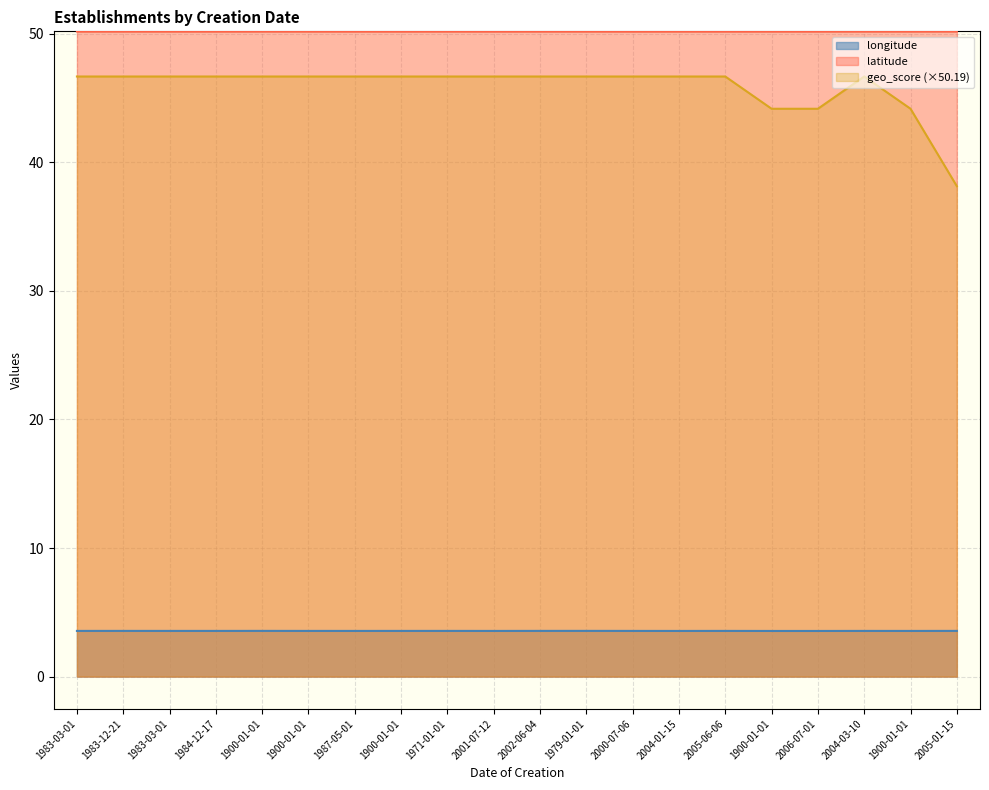

Where is geo_score nearest to the value 42?

1900-01-01